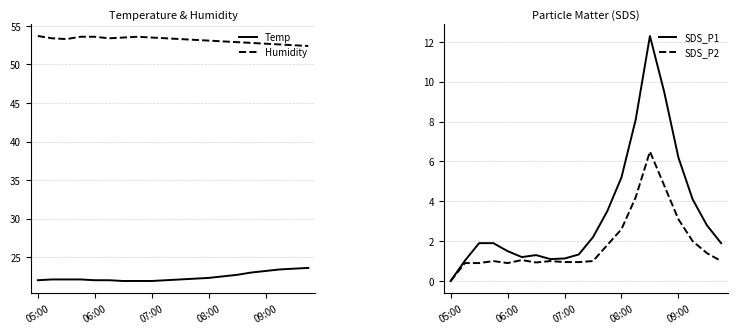

At which category does the chart reach its peak across all series?

05:00